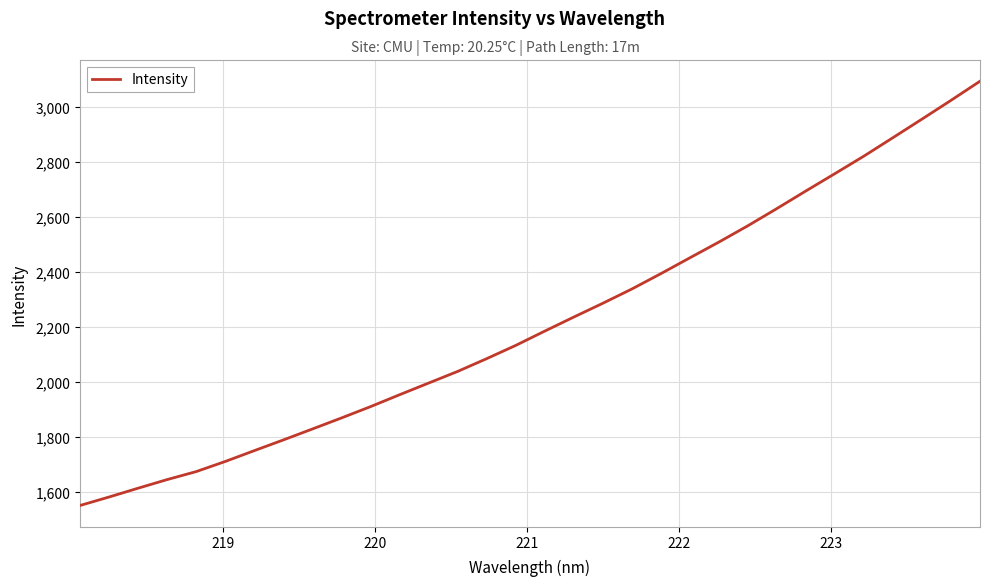

What is the difference between the maximum and minimum values?

1544.1